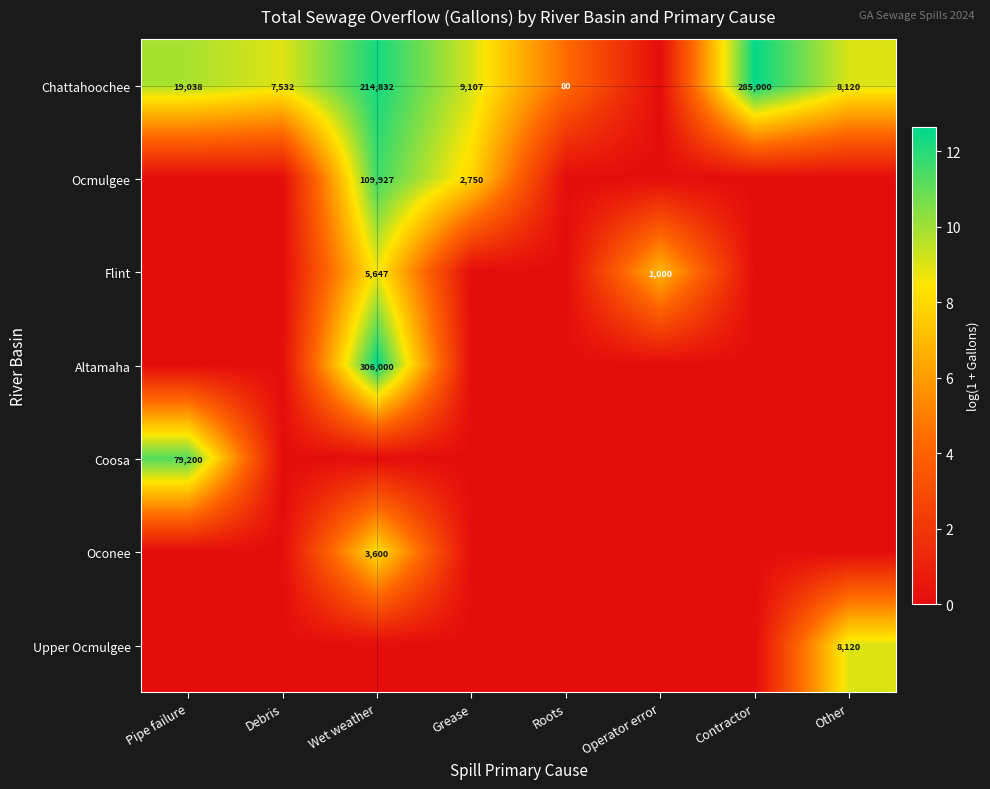

Is it true that Flint equals 5647 at Wet weather?

True